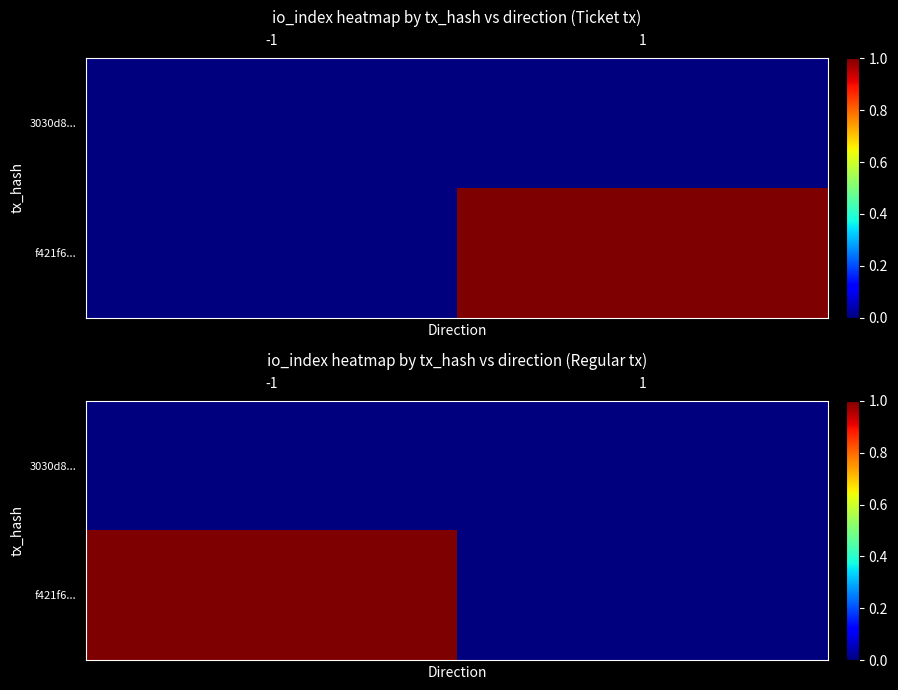

How many values in f421f6... are above zero?

1